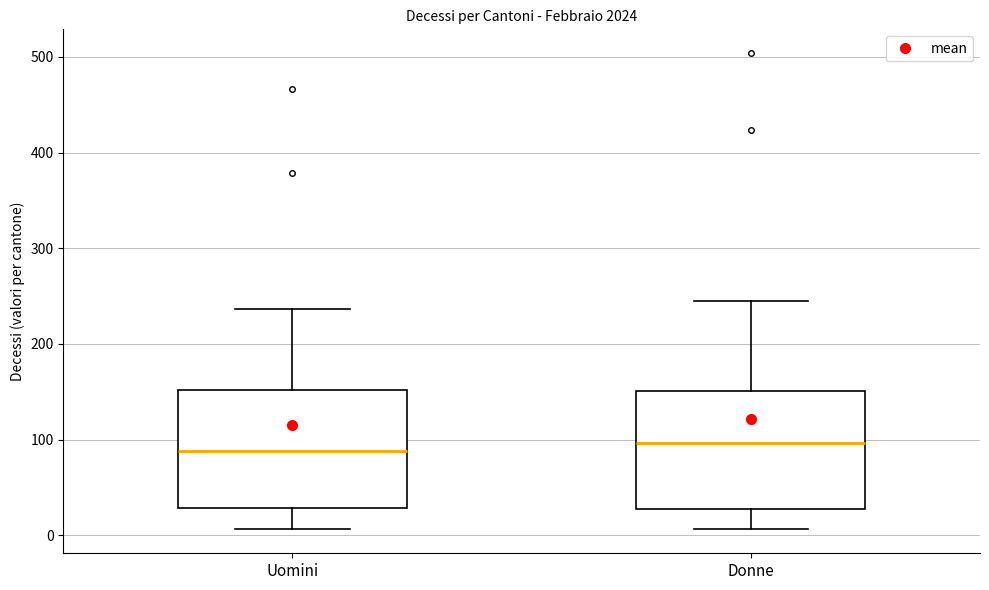

Where does the lower whisker of the box for Uomini end on the y-axis? The values are not printed on the chart, so give them approximately, as read against the axis.

10